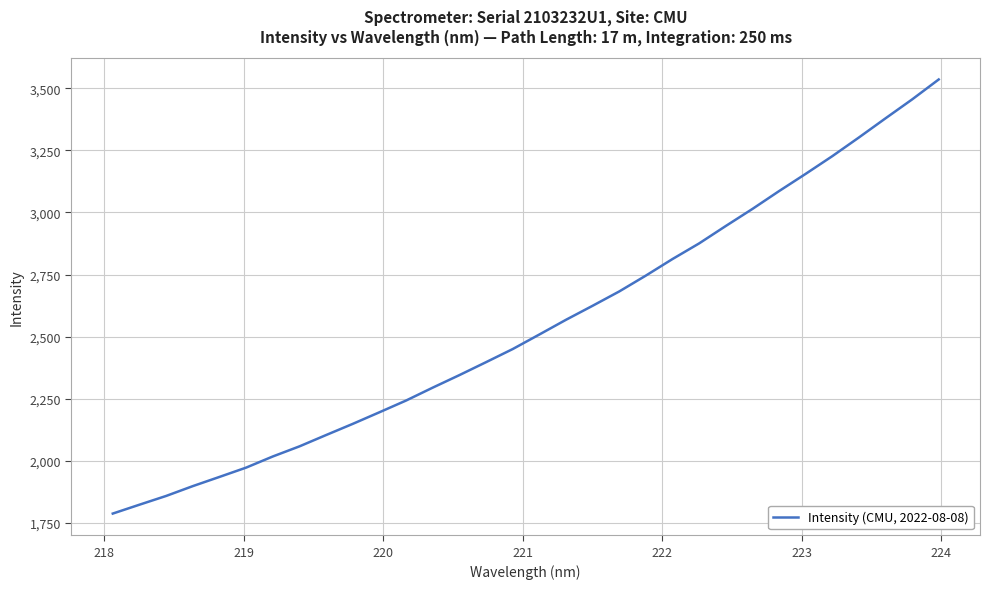

What is the difference between the maximum and minimum values?

1746.9